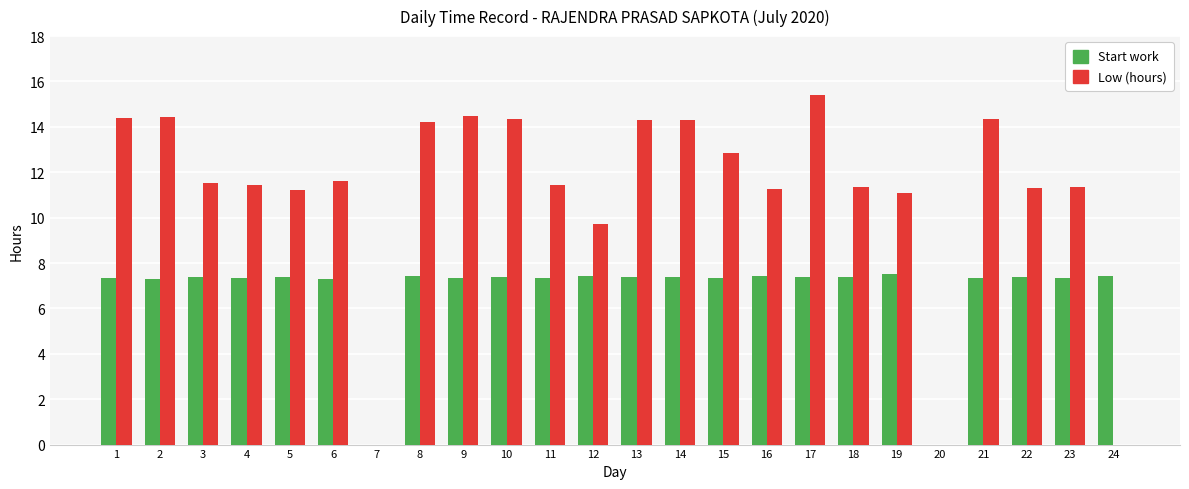

What is the sum of the Start work values at 23 and 12?

14.8